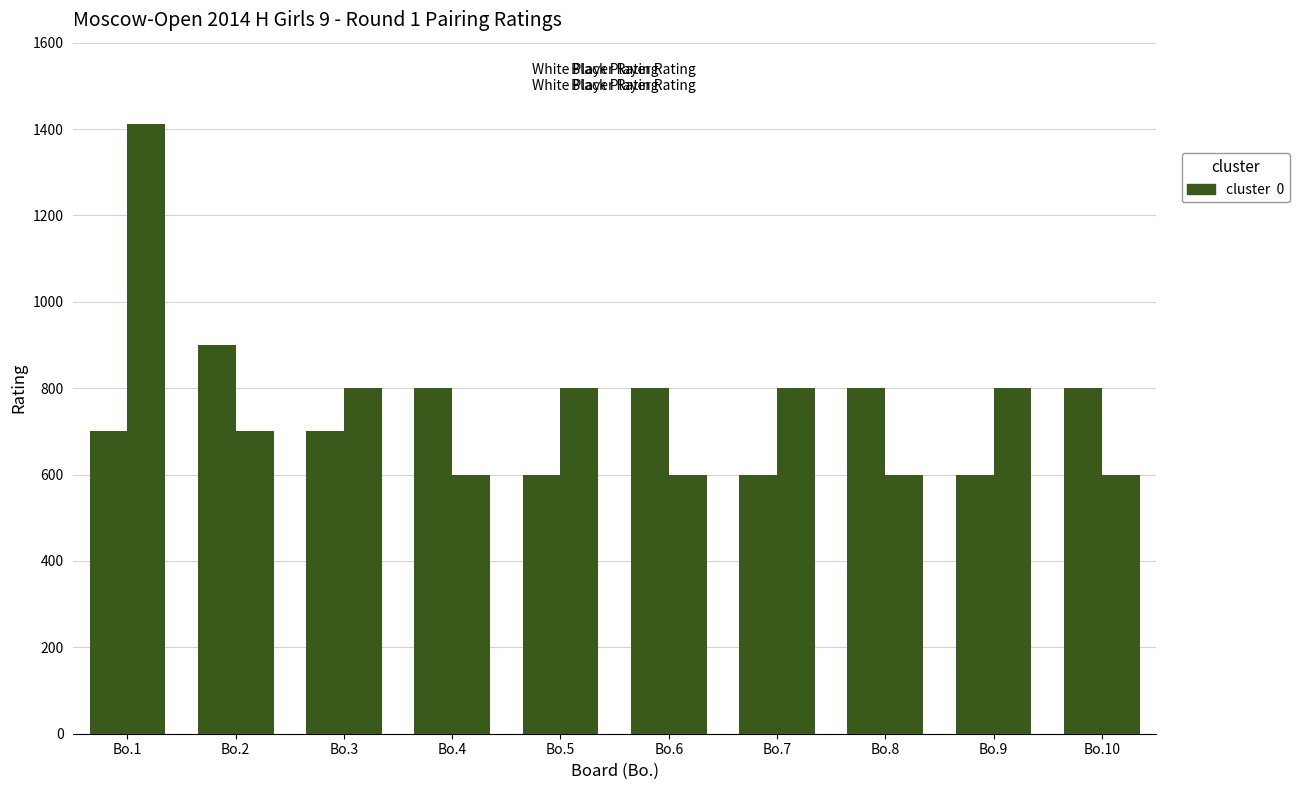

How many data points does each series have?

10